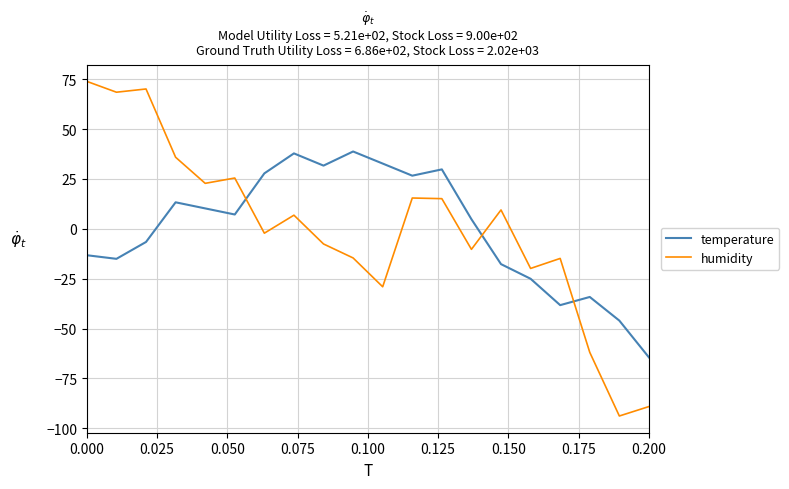

What is the greatest value displayed?

73.9